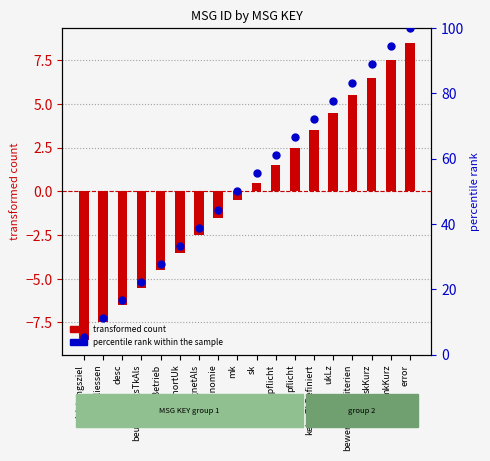

What is the total value across all series at pflicht?

69.2